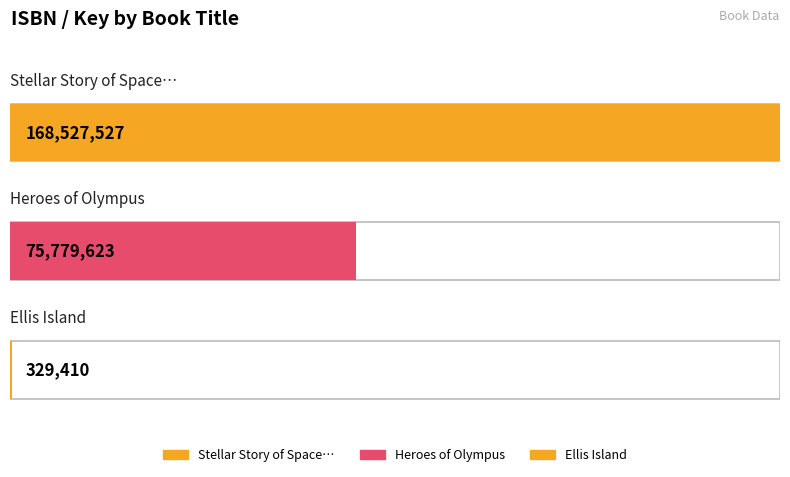

How many bars are there in total?

3